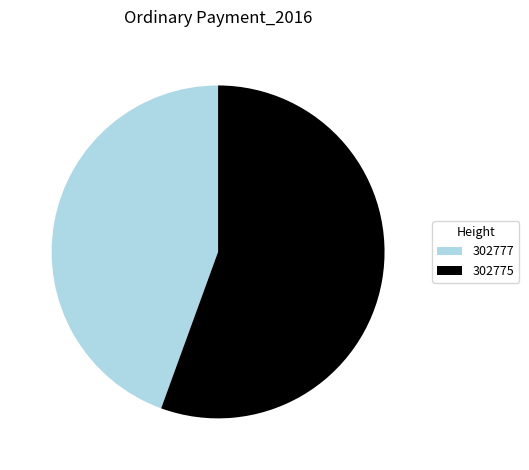

Which category has the smallest portion of the pie?

302777